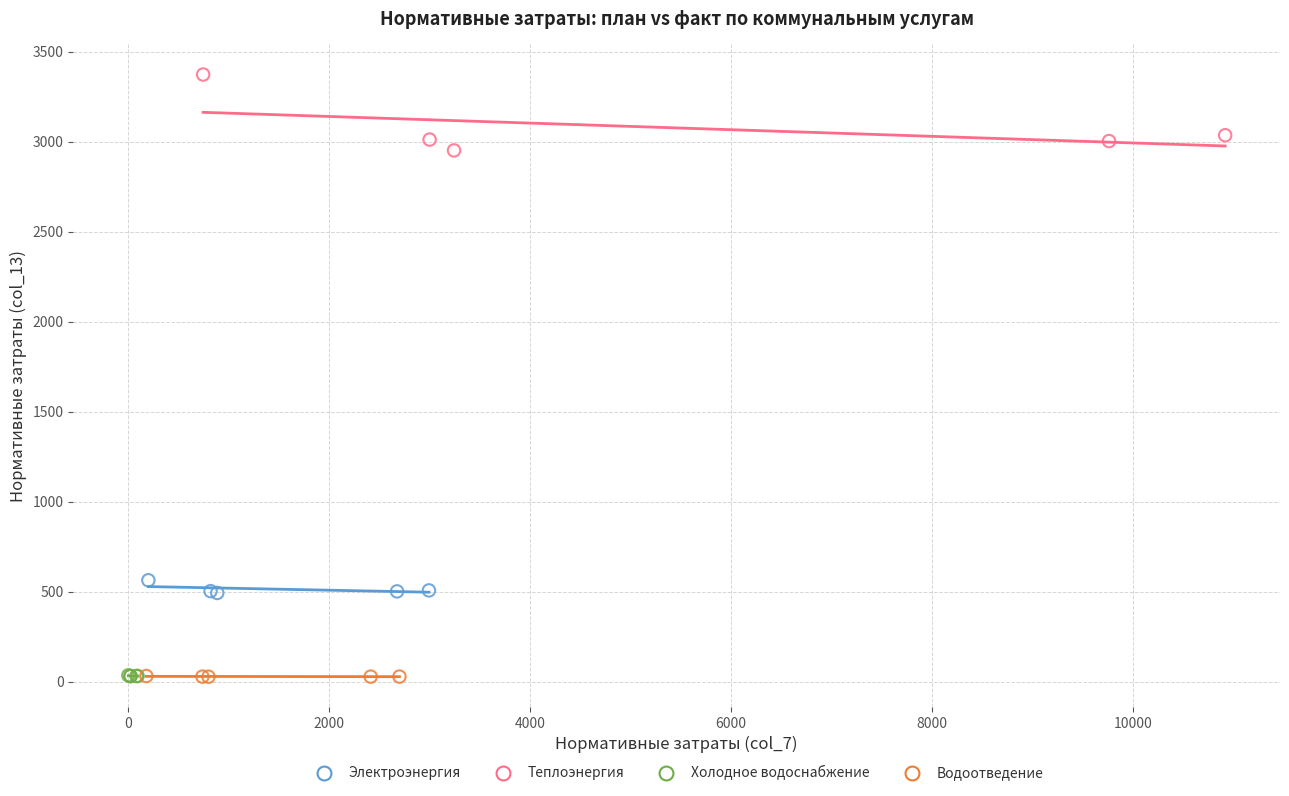

Which series has the largest Y range (max minus min)?

Теплоэнергия